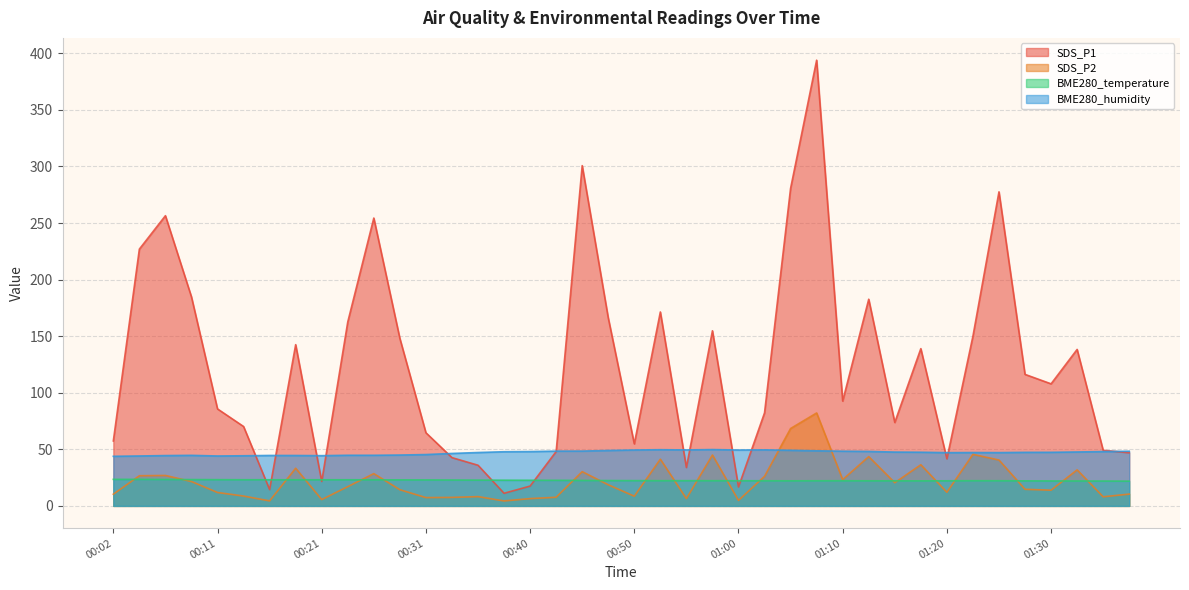

What is the label of the 21st point from the left?

00:50